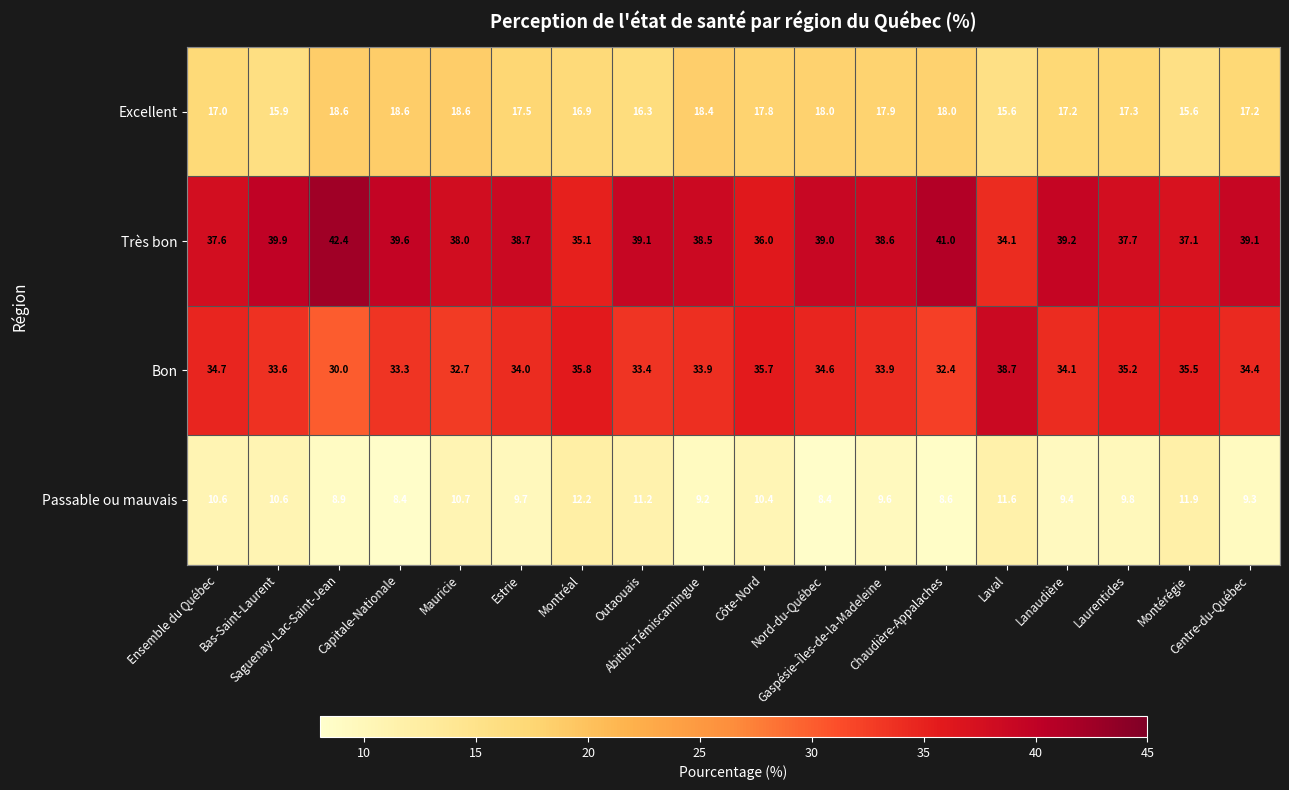

What is the difference between the maximum and second lowest values in the Excellent series?

3.0